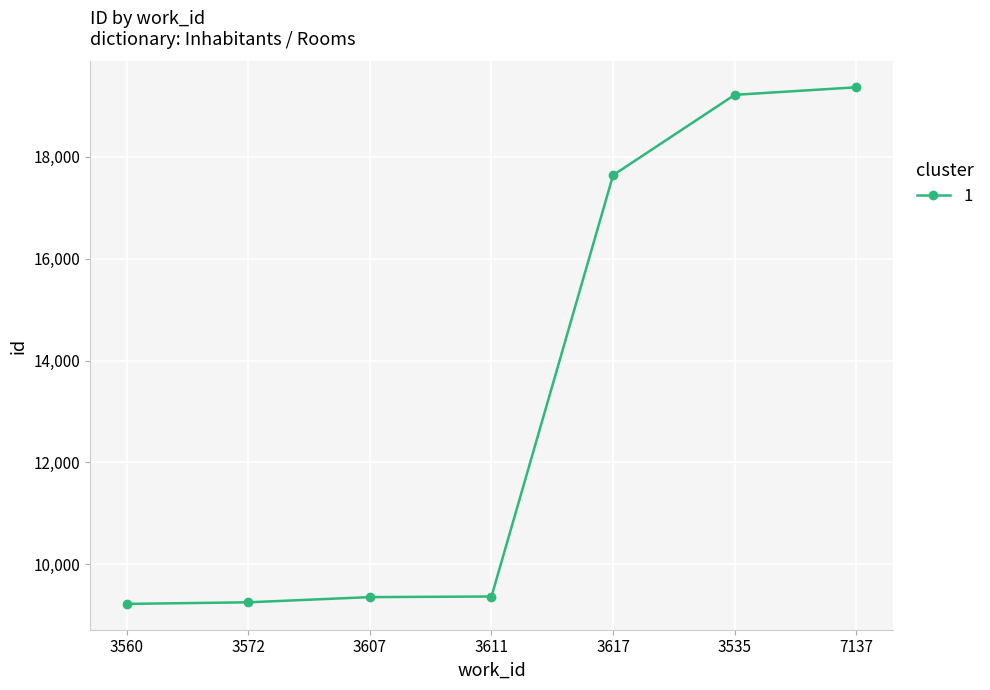

True or false: the data shows 9356 at 3607.

True